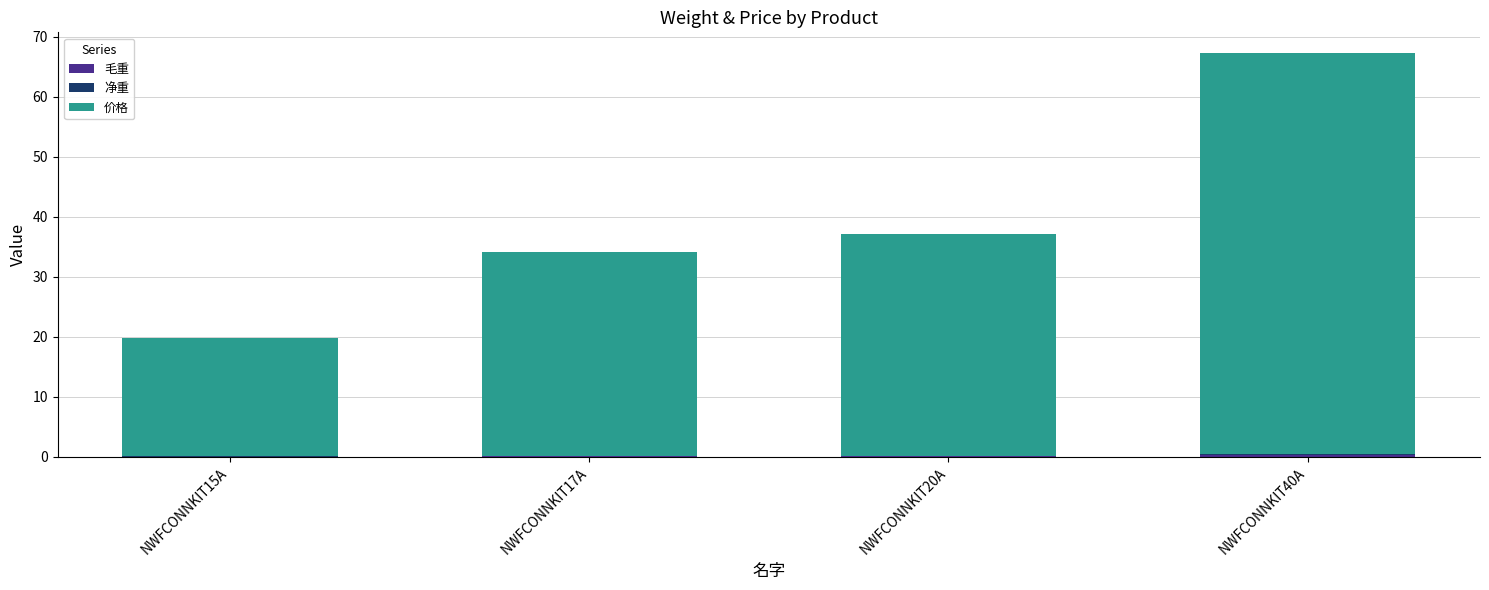

At which category is the sum across all series the highest?

NWFCONNKIT40A